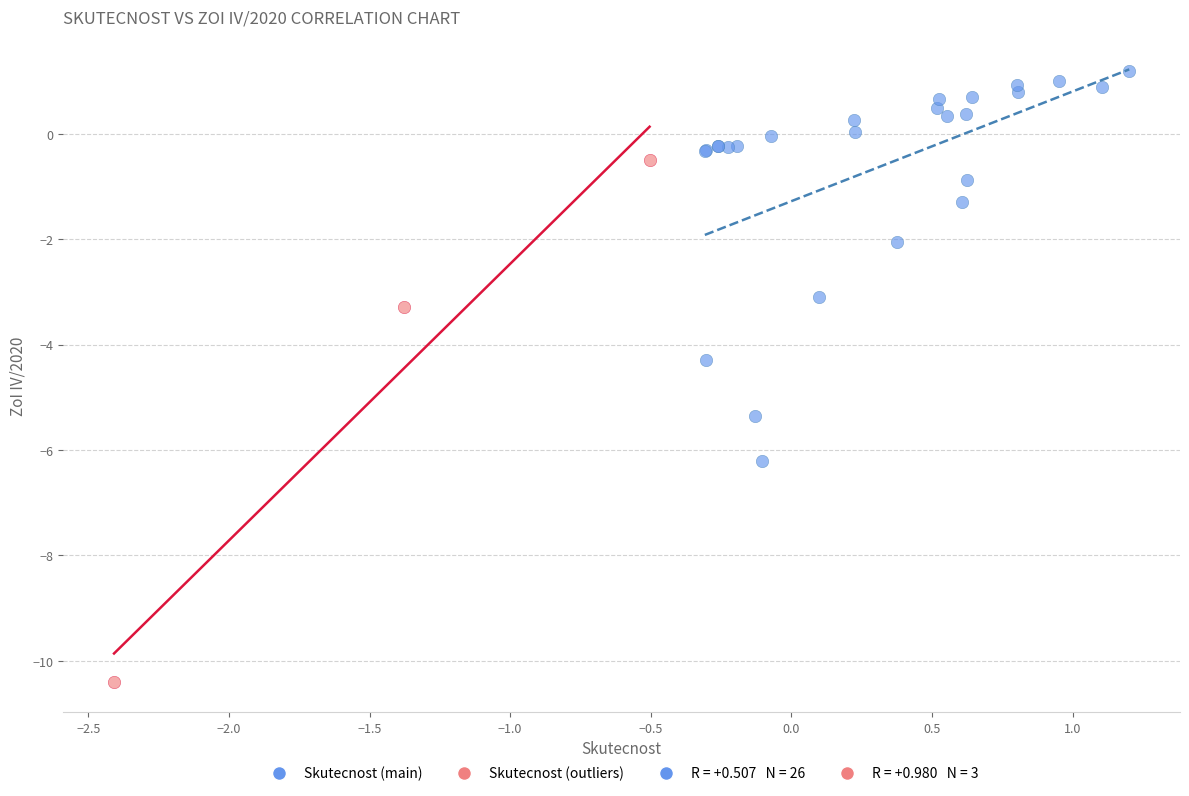

Which series has the largest Y range (max minus min)?

Skutecnost (outliers)